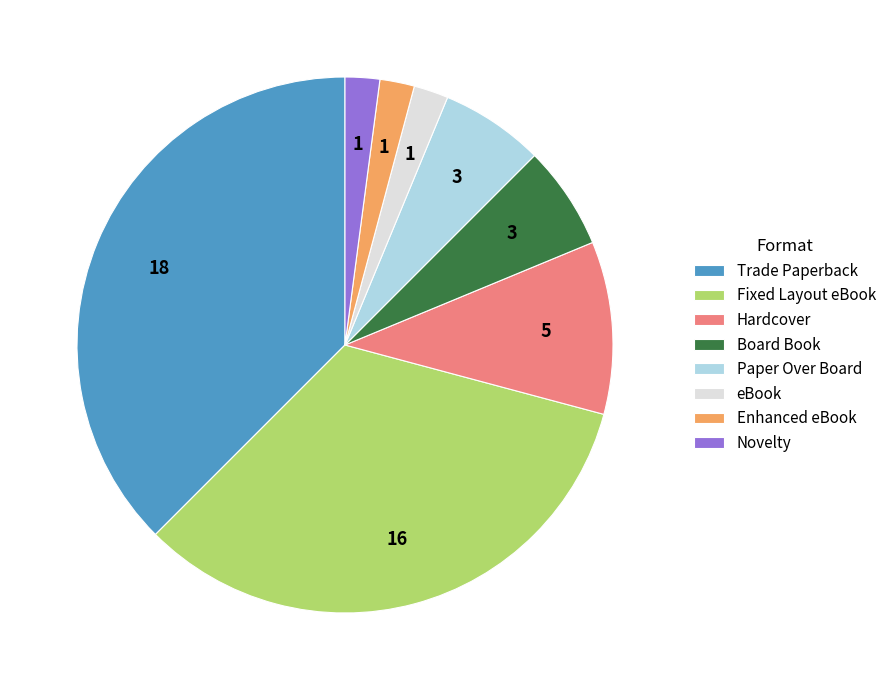

Is it true that Hardcover is 3% of the pie?

False